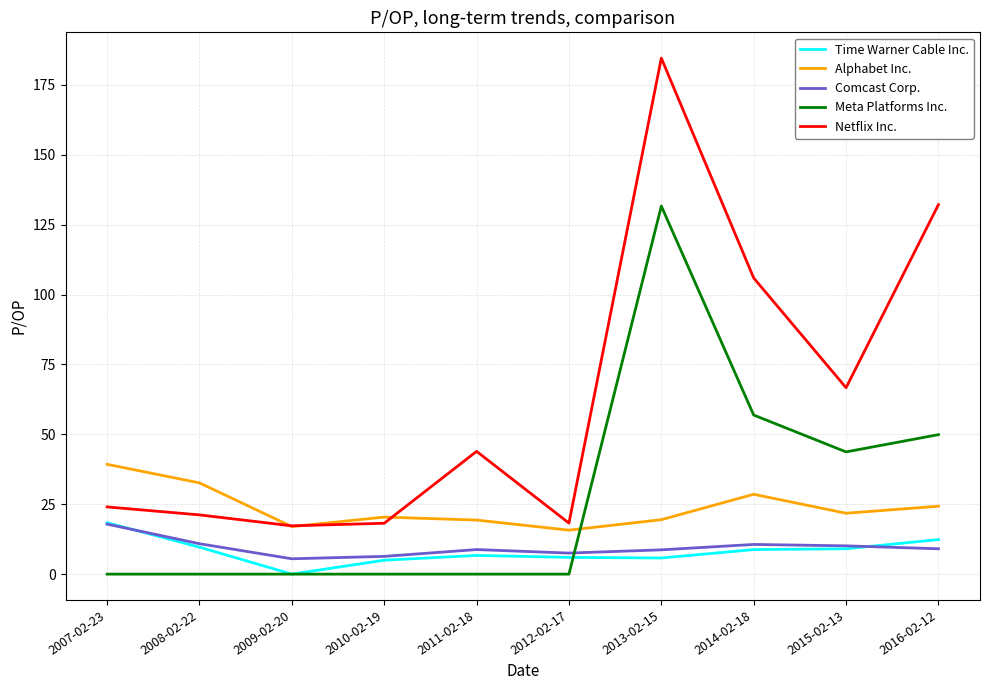

What is the sum of all Time Warner Cable Inc. values?

81.7